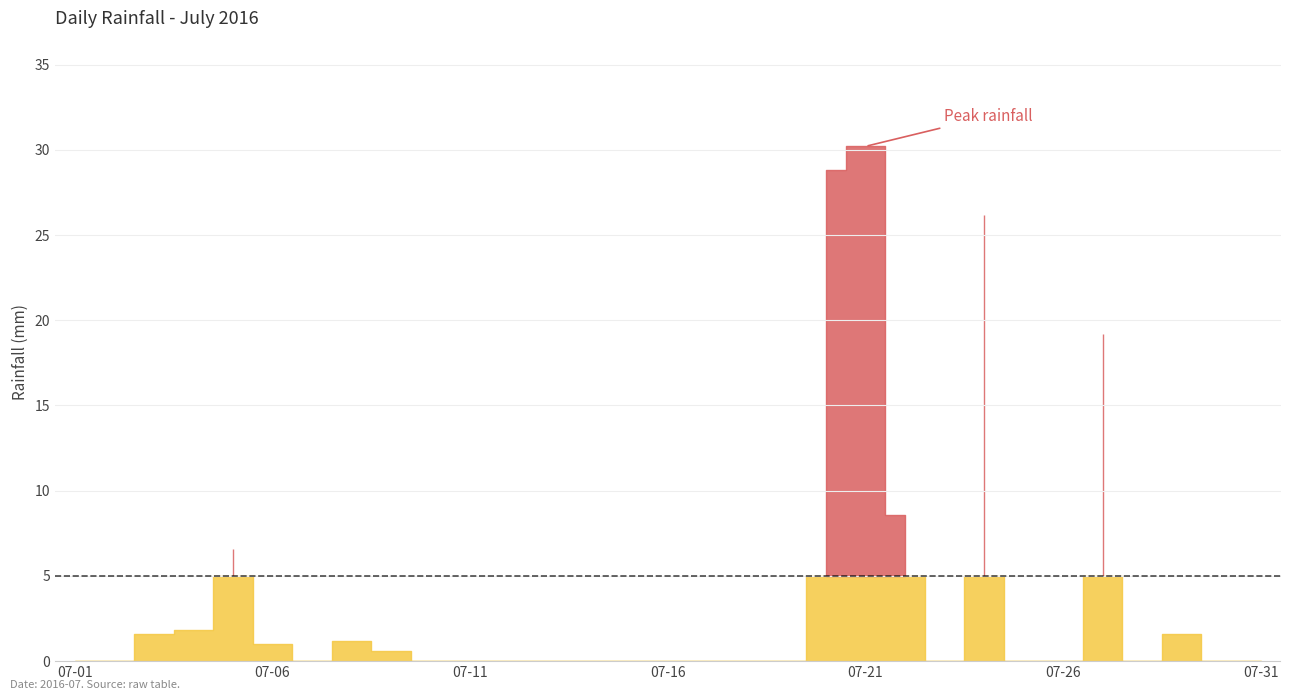

How many interior local valleys (lower than both neighbors) does the data have?

3